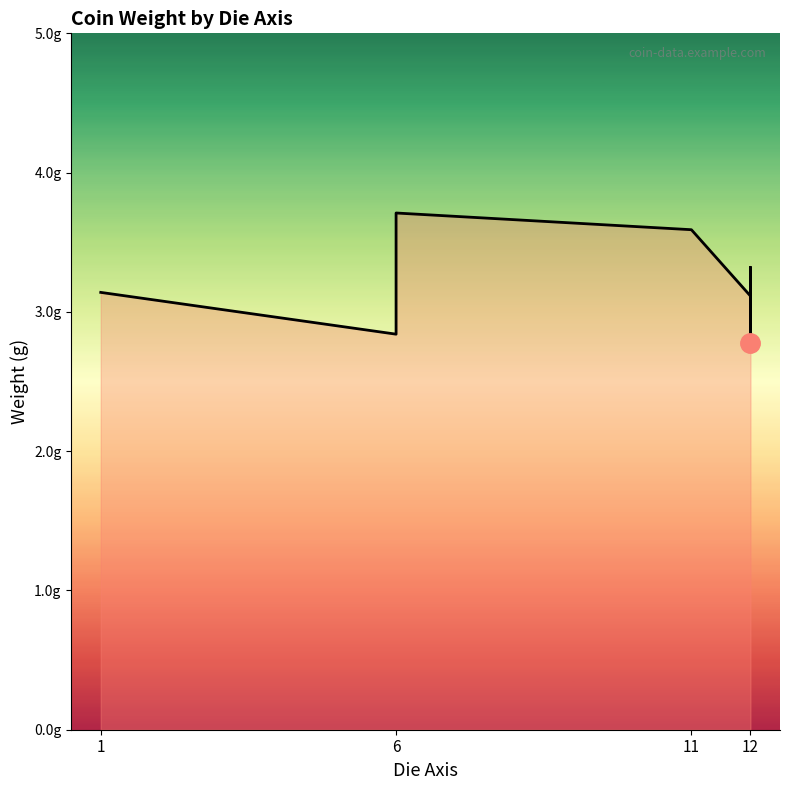

What is the change in value from 6 to 8?

-0.1